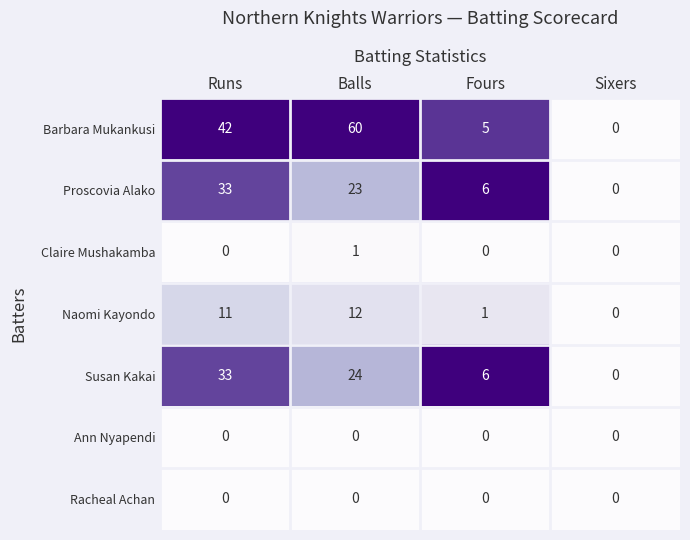

At which category is the sum across all series the highest?

Balls